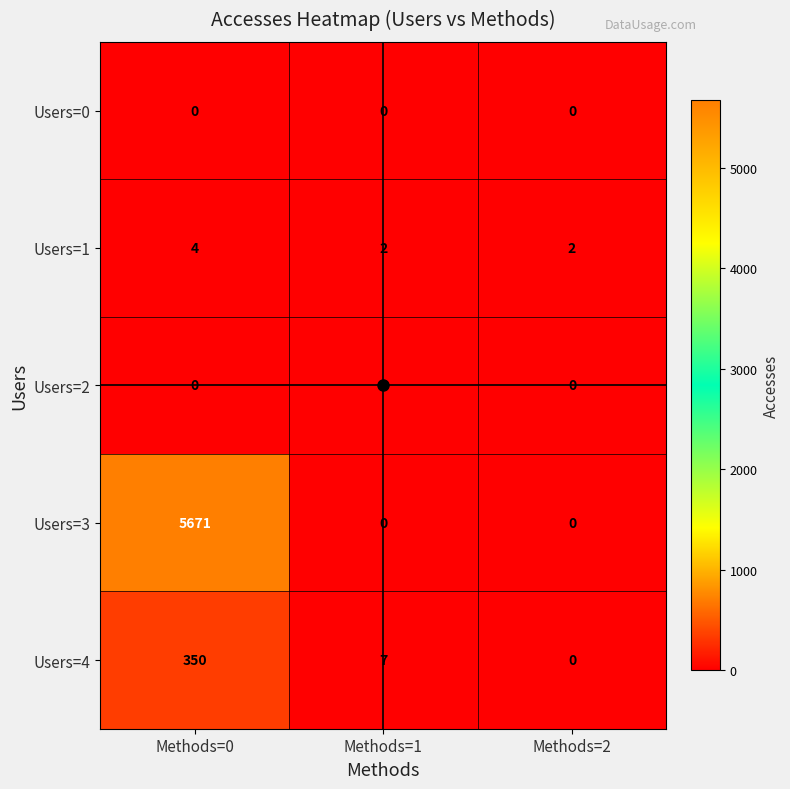

What is the total value across all series at Methods=0?

6025